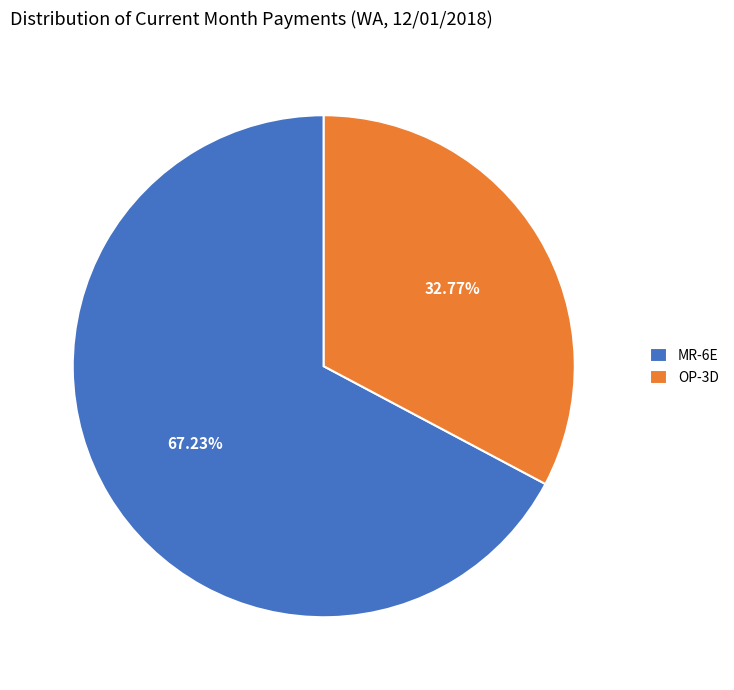

Which category accounts for the majority?

MR-6E